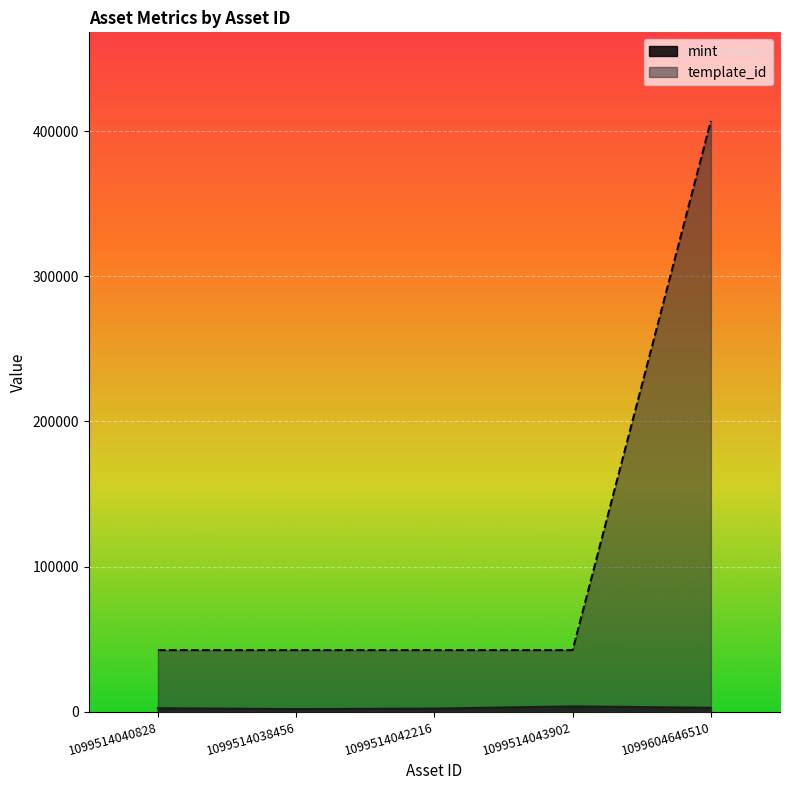

What position from the right is 1099514043902?

2